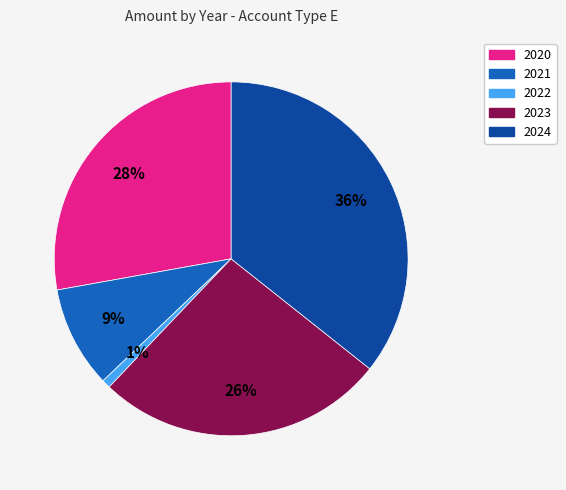

Combined, do 2020 and 2022 account for over 50%?

No